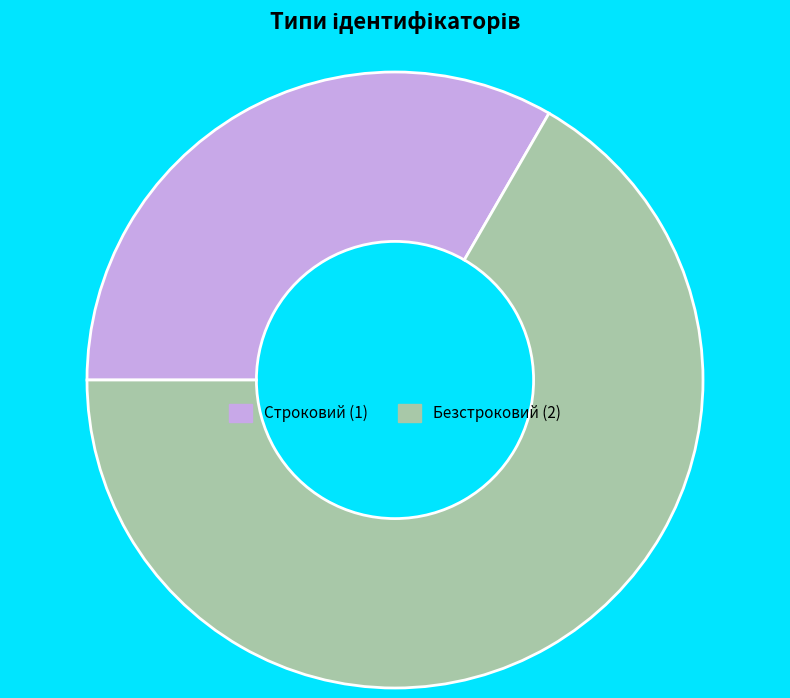

What is the ratio of the value at Безстроковий to the value at Строковий?

2.0